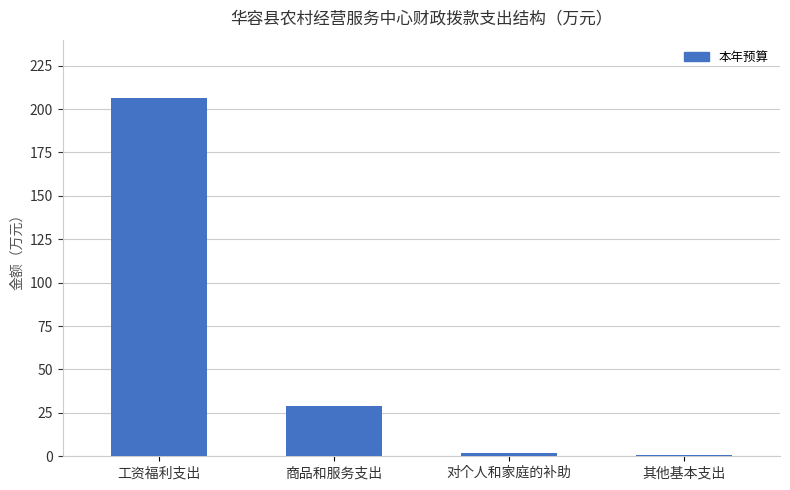

What is the difference between the values at 对个人和家庭的补助 and 商品和服务支出?

27.2